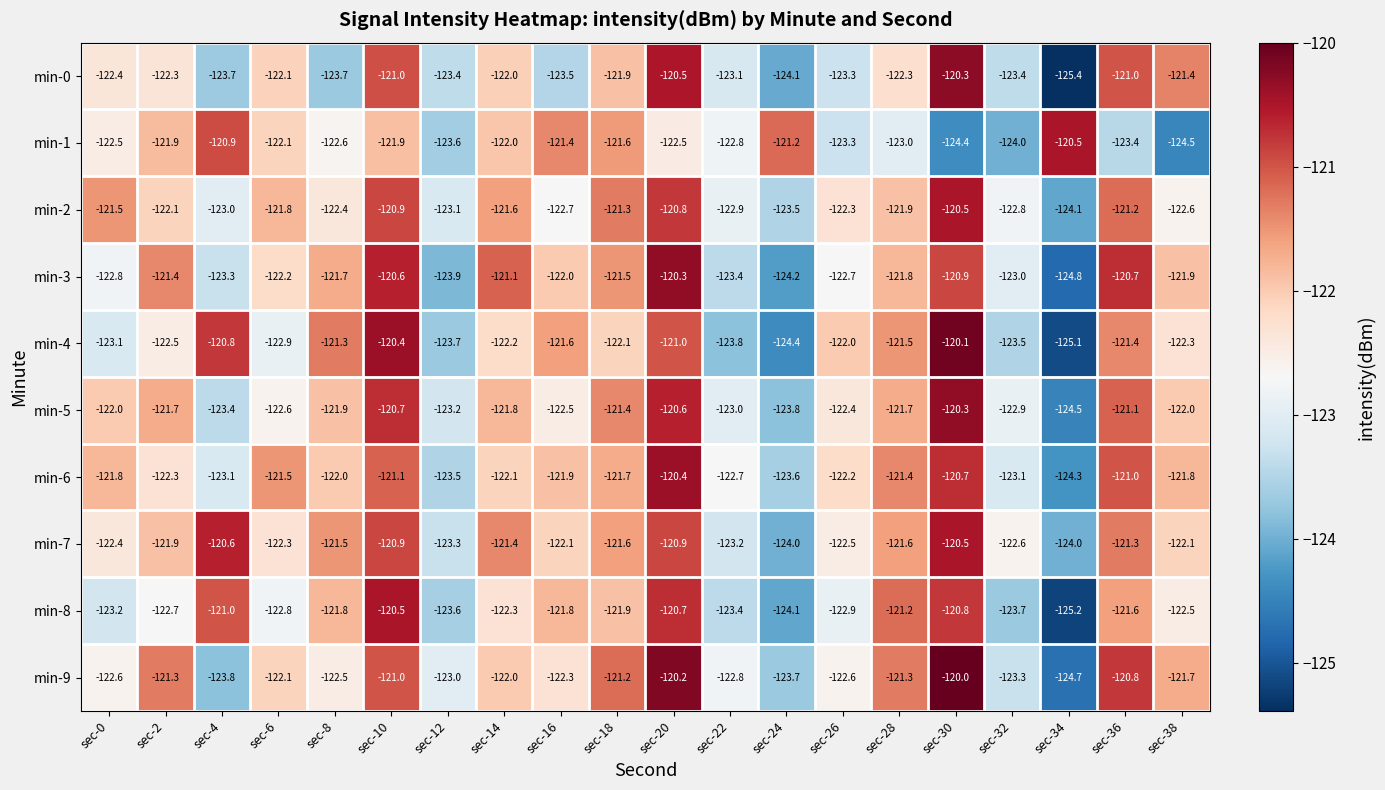

How many data points does each series have?

20